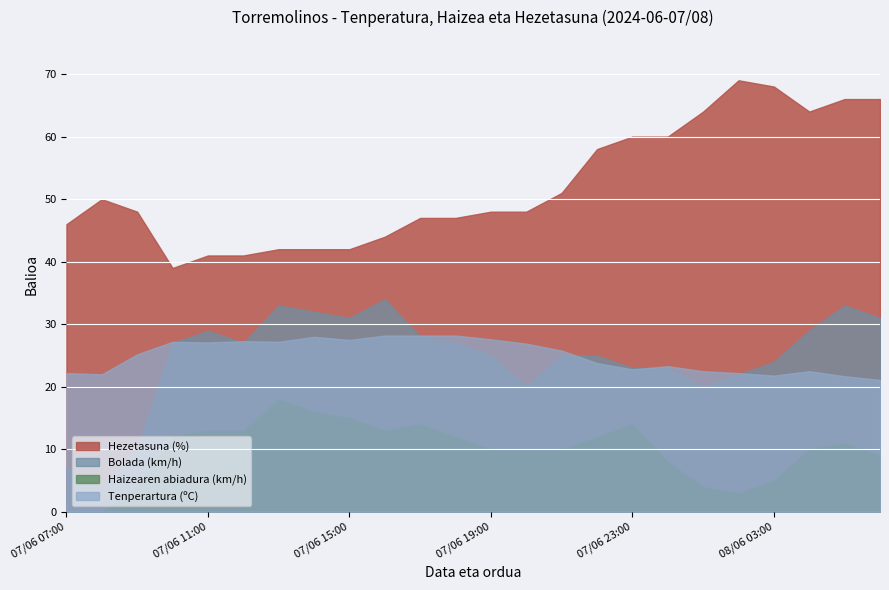

True or false: Hezetasuna (%) and Bolada (km/h) cross at least once.

False